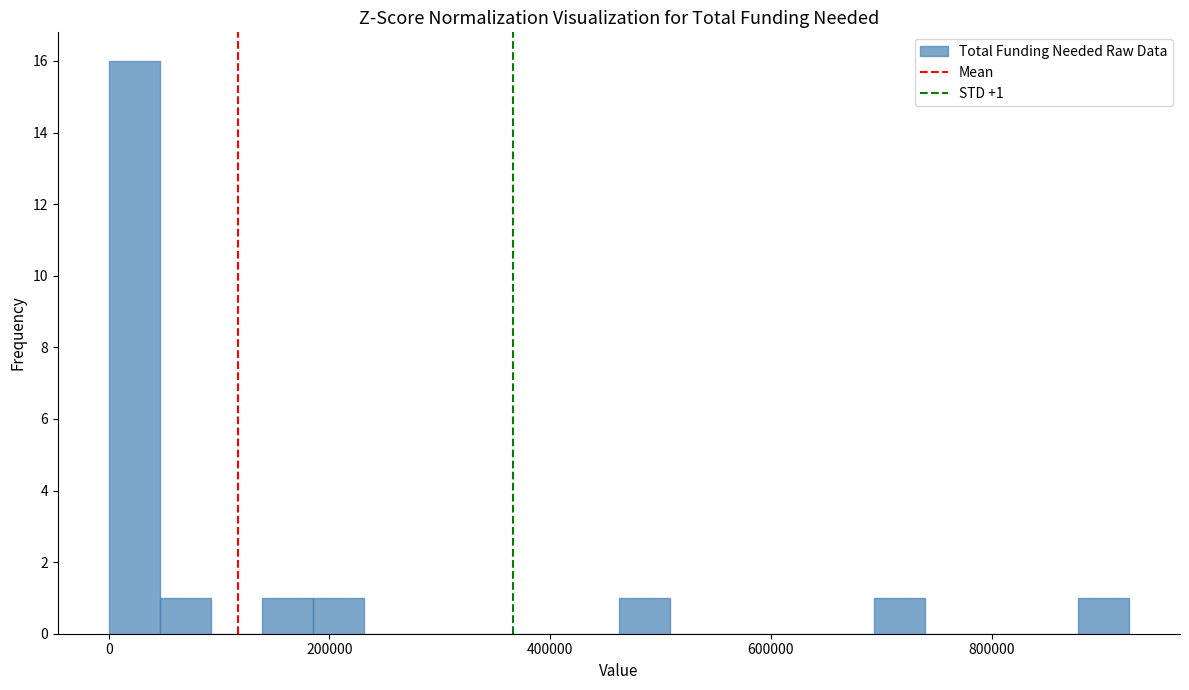

Read against the x-axis, roughly where is the centre of the tallest bar?

20000